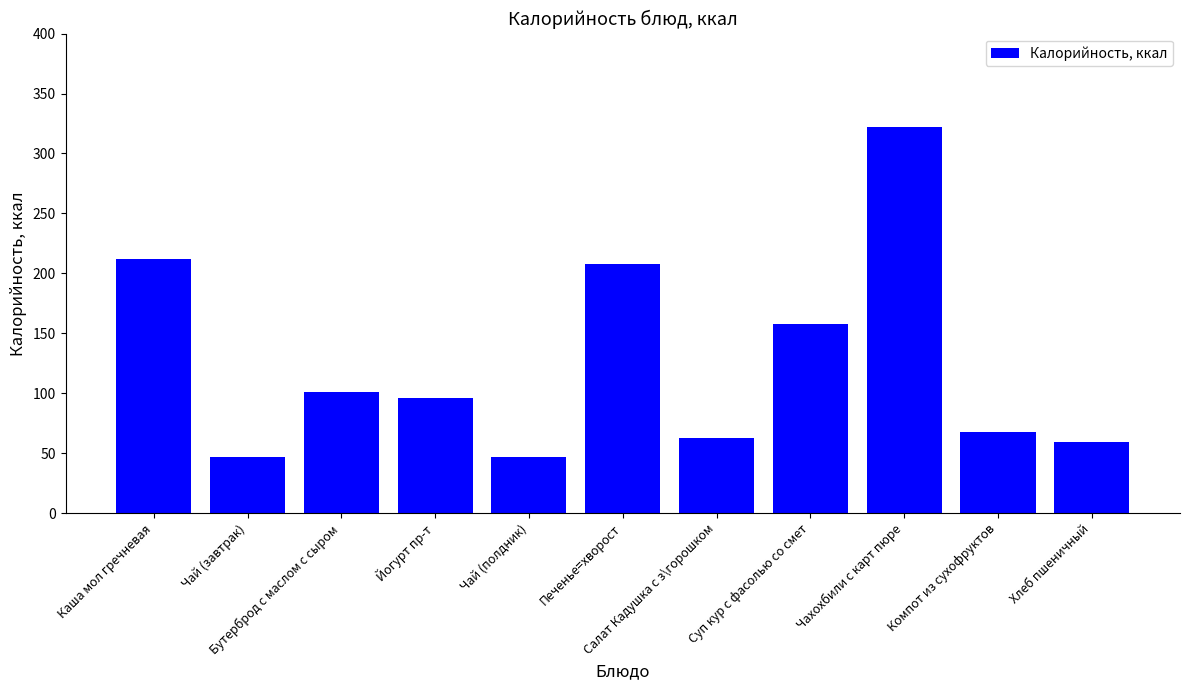

What is the value of the 3rd bar from the left?

101